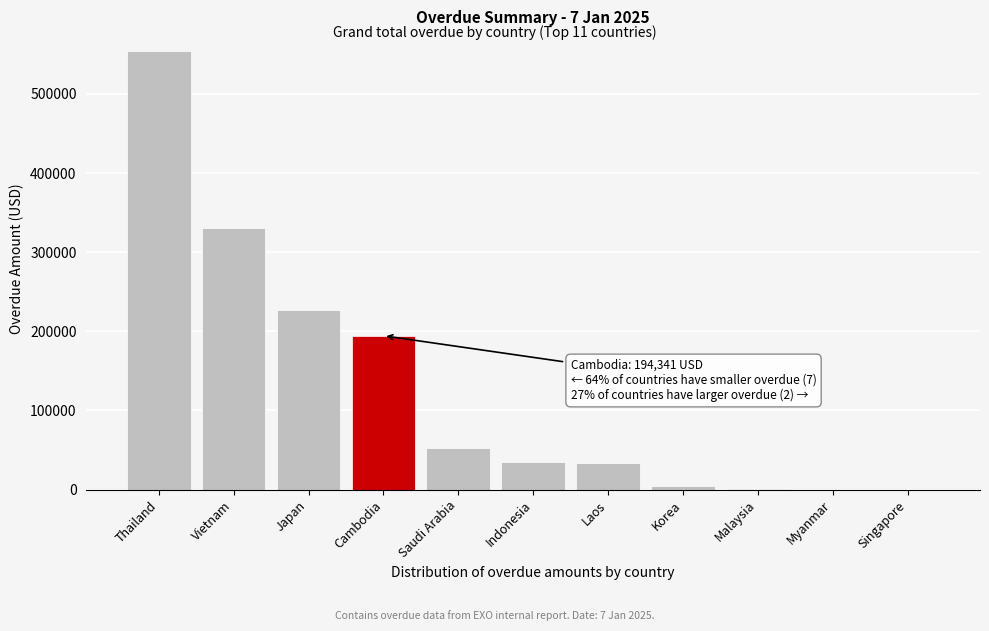

Which label corresponds to the largest value in the chart?

Thailand